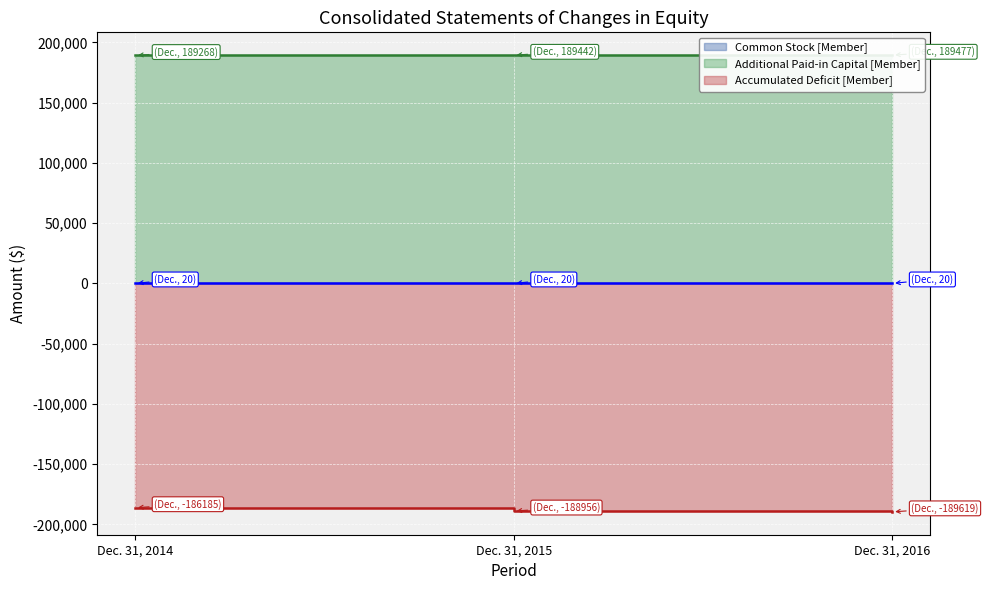

True or false: Accumulated Deficit [Member] has a value of -188956 at Dec. 31, 2015.

True